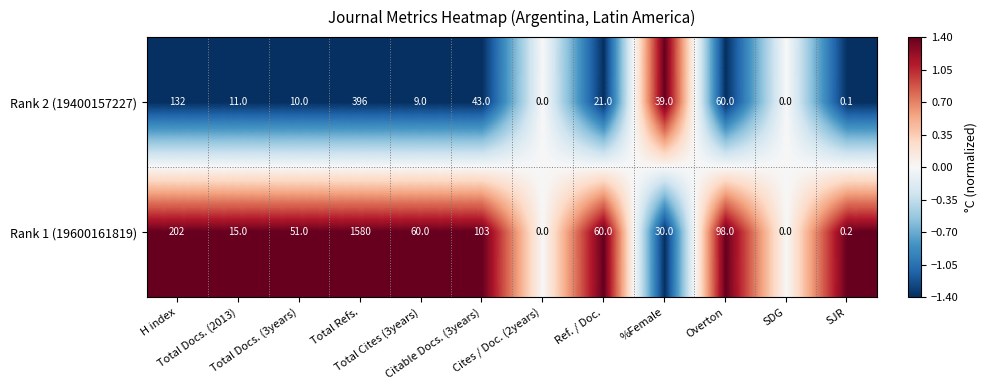

What is the maximum value for Rank 1 (19600161819)?

1580.0